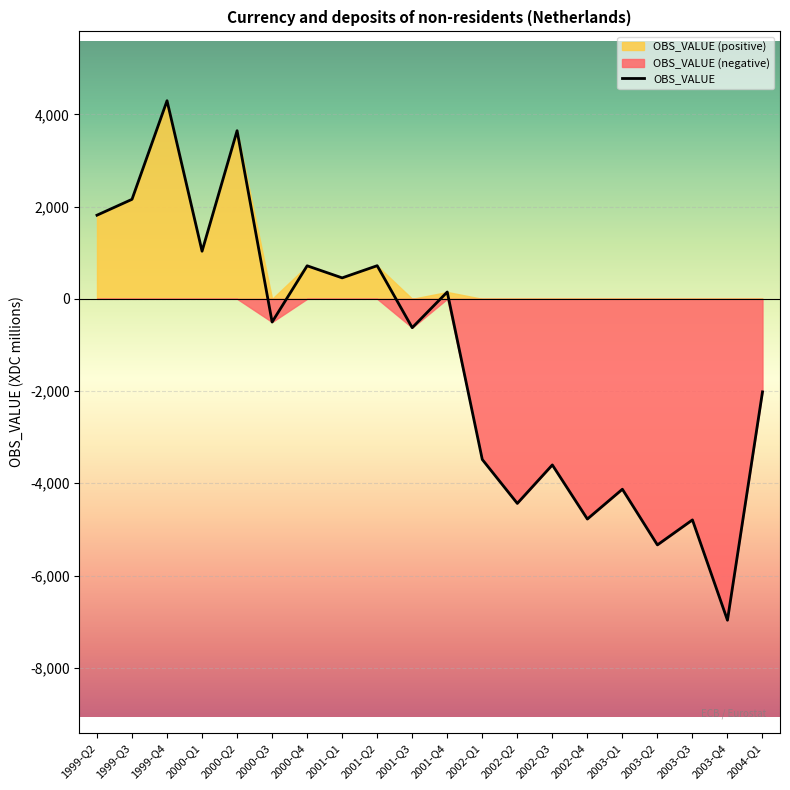

How many values are below -504?

10